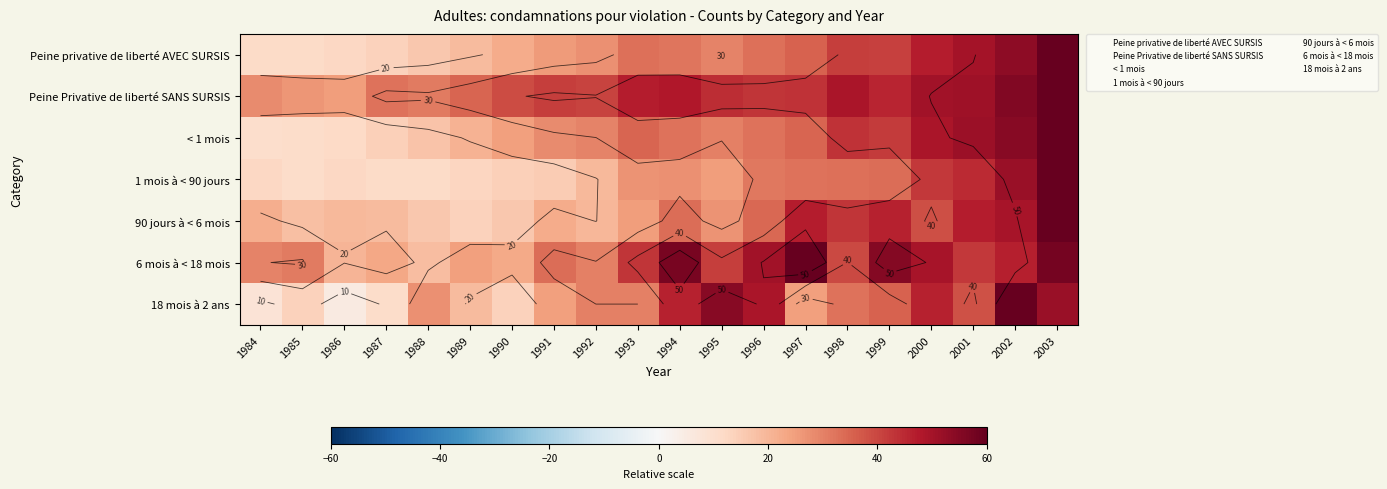

Which series has the largest total across all categories?

Peine Privative de liberté SANS SURSIS